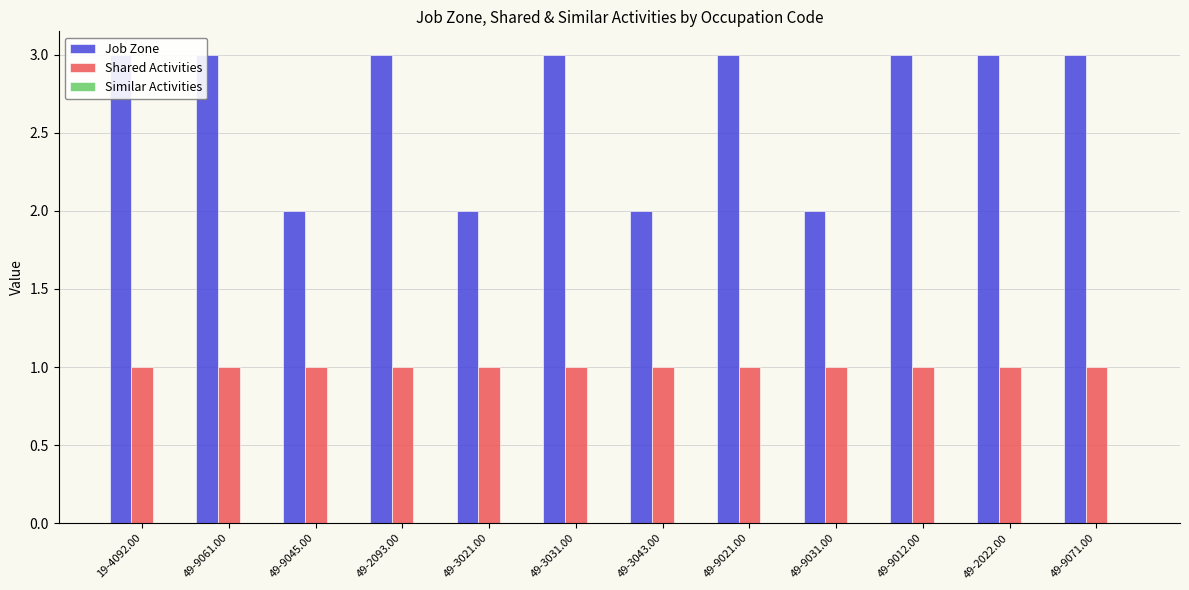

Which series has the largest total across all categories?

Job Zone